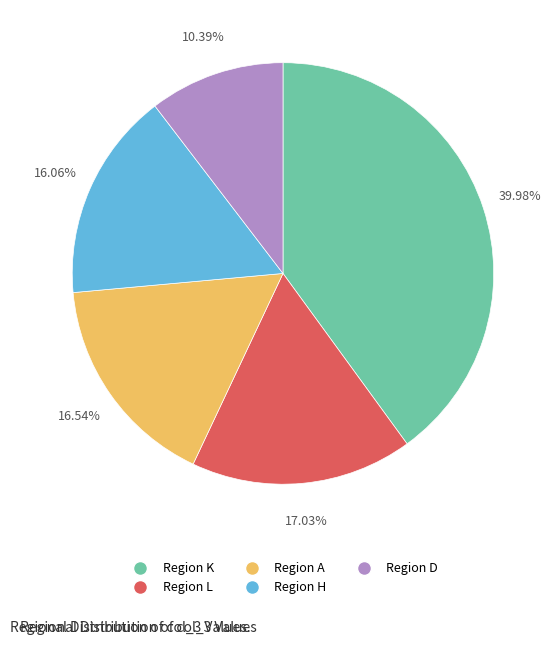

Is there a majority slice in this chart?

No